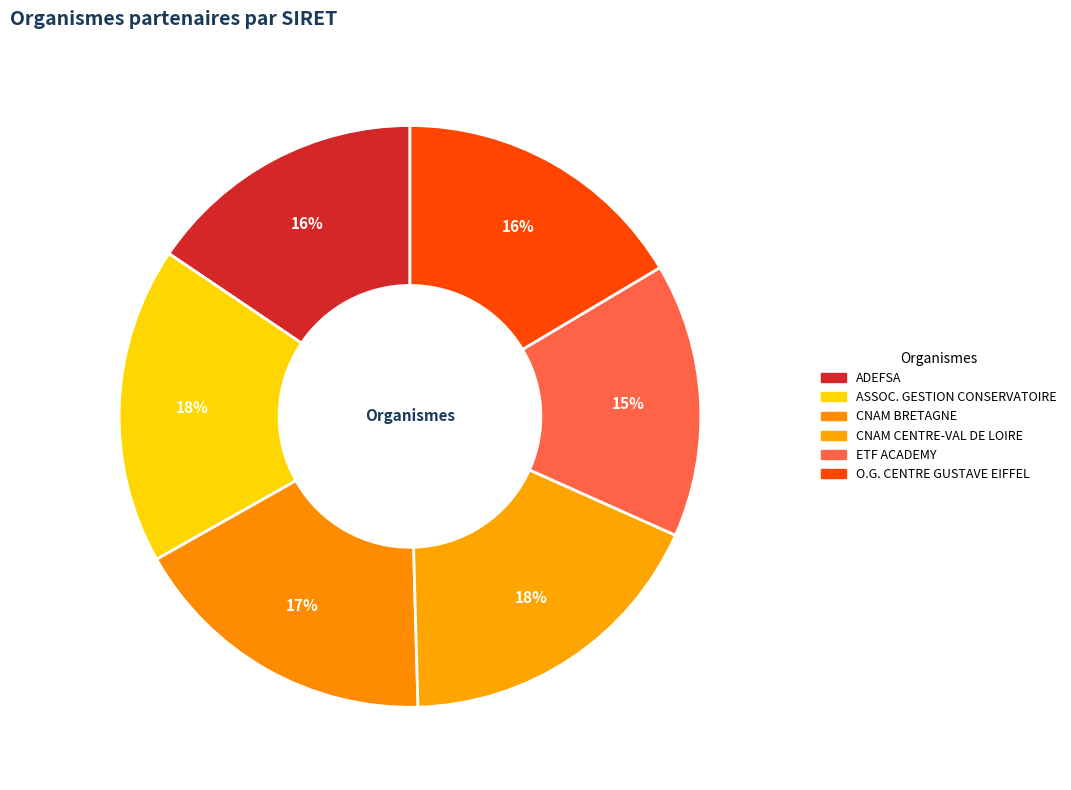

Count the number of slices in the pie.

6